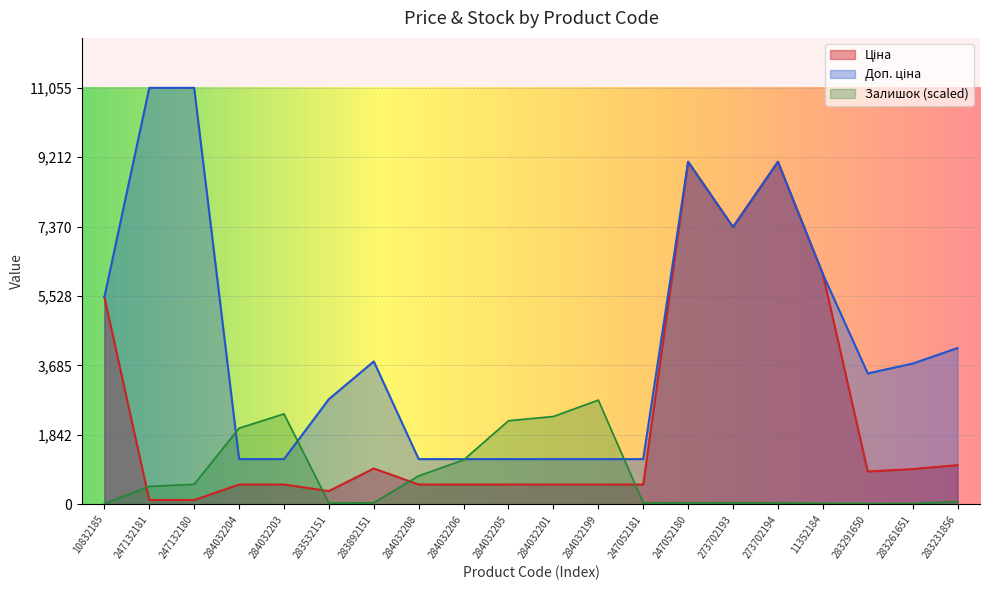

What is the label of the 17th point from the right?

284032204